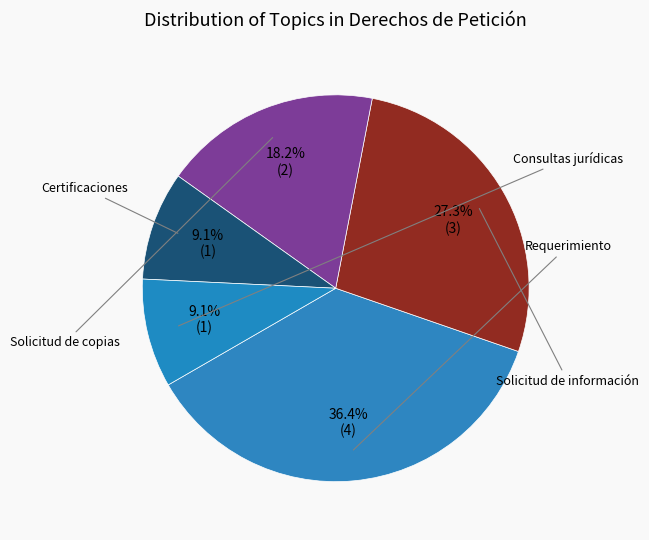

How many segments does this pie chart have?

5